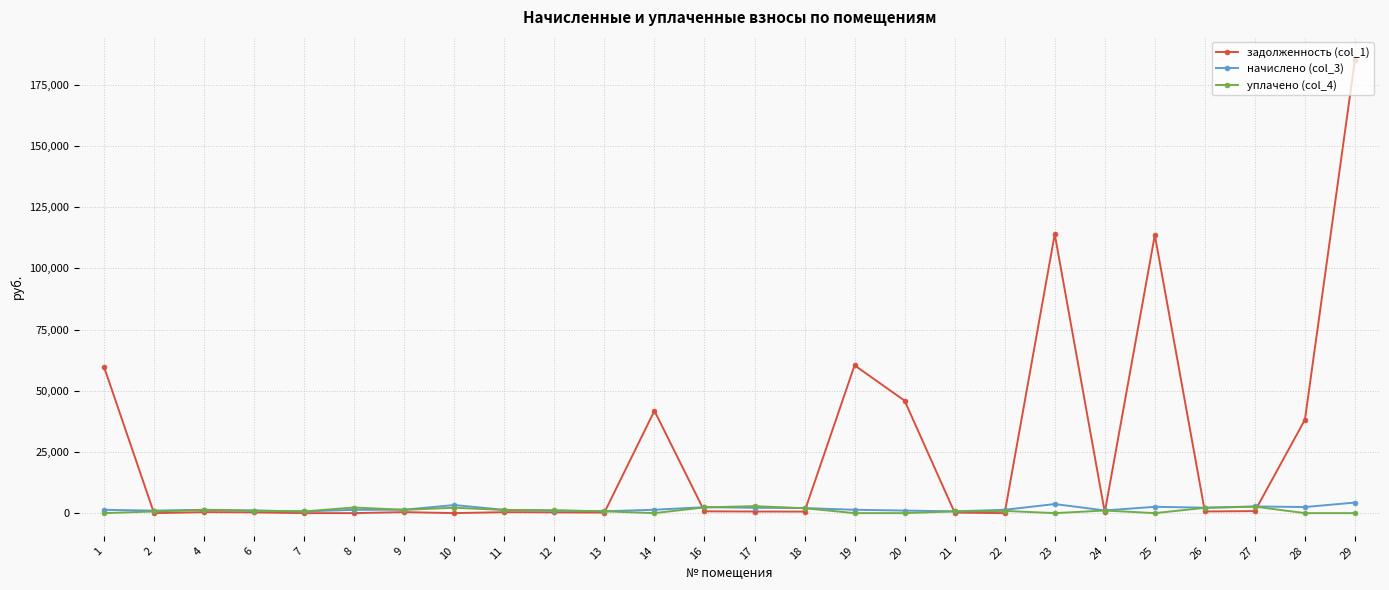

Which series changed the most between 18 and 28?

задолженность (col_1)